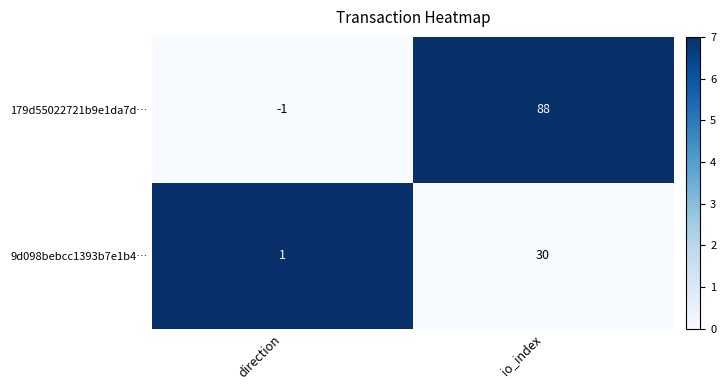

What is the sum of all 179d55022721b9e1da7d… values?

87